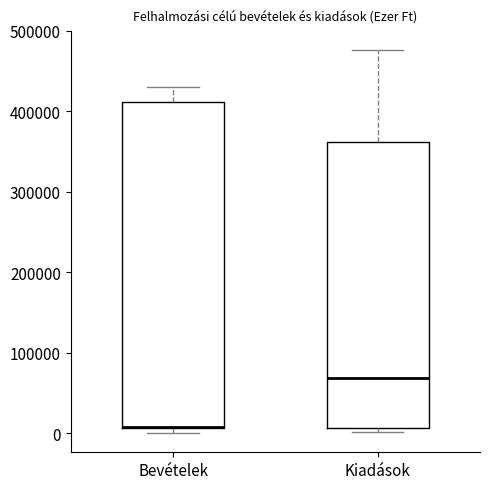

Reading left to right, read every box against the y-axis: the position of its median line, the range the box covers, and the ends of its whiskers. The values are not printed on the chart, so give them approximately, as read against the axis.

Bevételek: median 10000 (drawn on the box's lower edge), box 10000 to 410000, whiskers 0 to 430000
Kiadások: median 70000, box 10000 to 360000, whiskers 0 to 480000